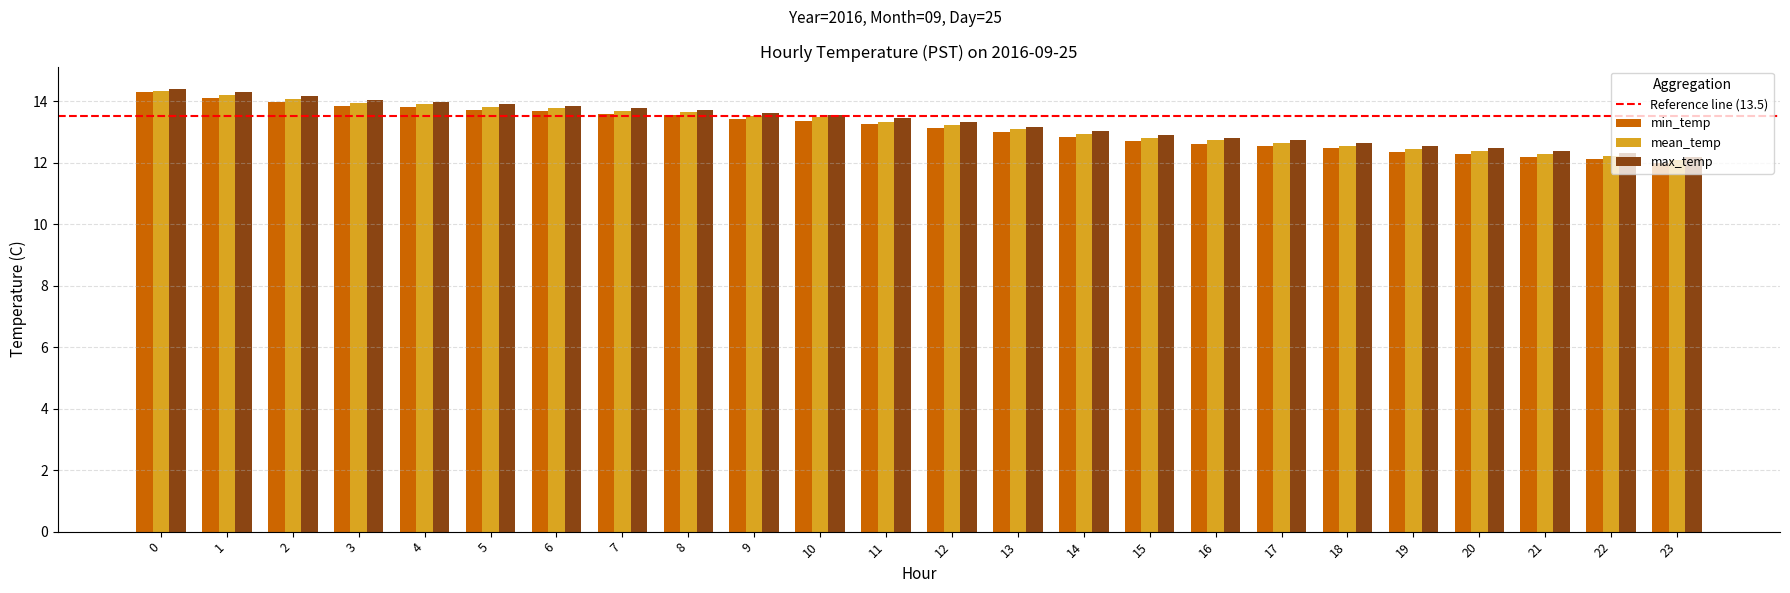

What is the sum of all max_temp values?

319.2